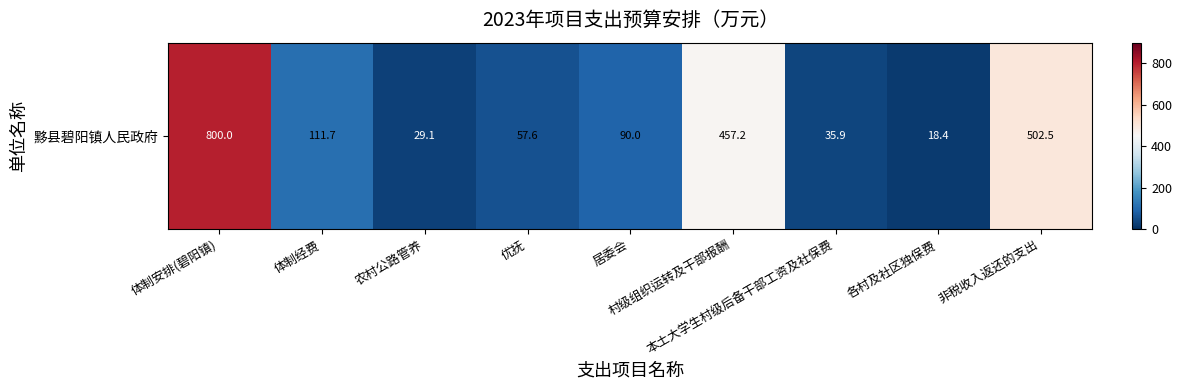

List the labels in order of value, smallest first.

各村及社区独保费, 农村公路管养, 本土大学生村级后备干部工资及社保费, 优抚, 居委会, 体制经费, 村级组织运转及干部报酬, 非税收入返还的支出, 体制安排(碧阳镇)